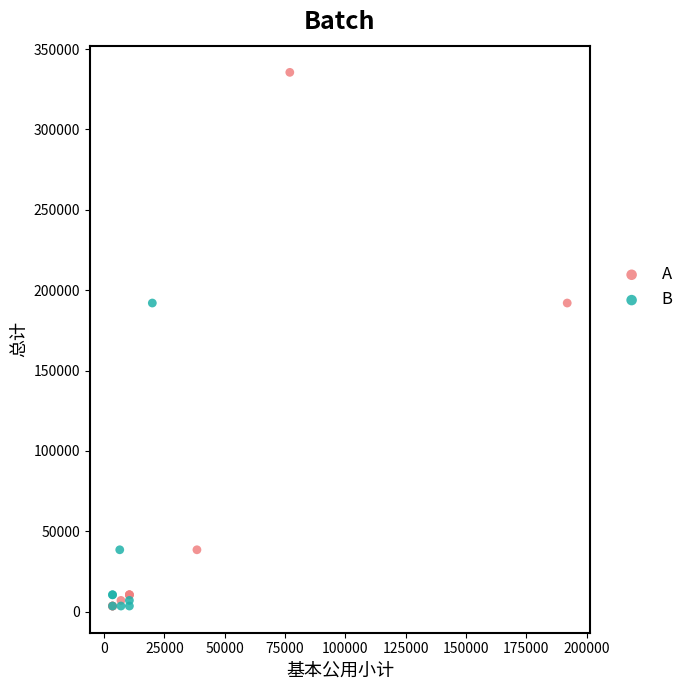

Which series has the widest spread of Y values?

A